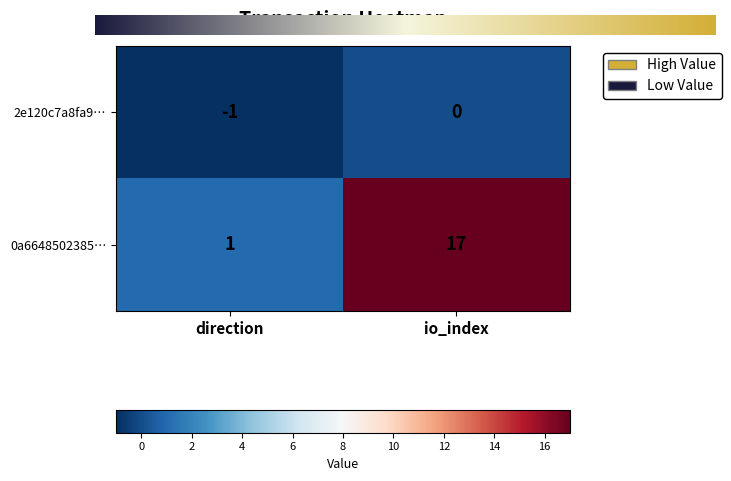

Which series has the widest spread of values?

0a6648502385…